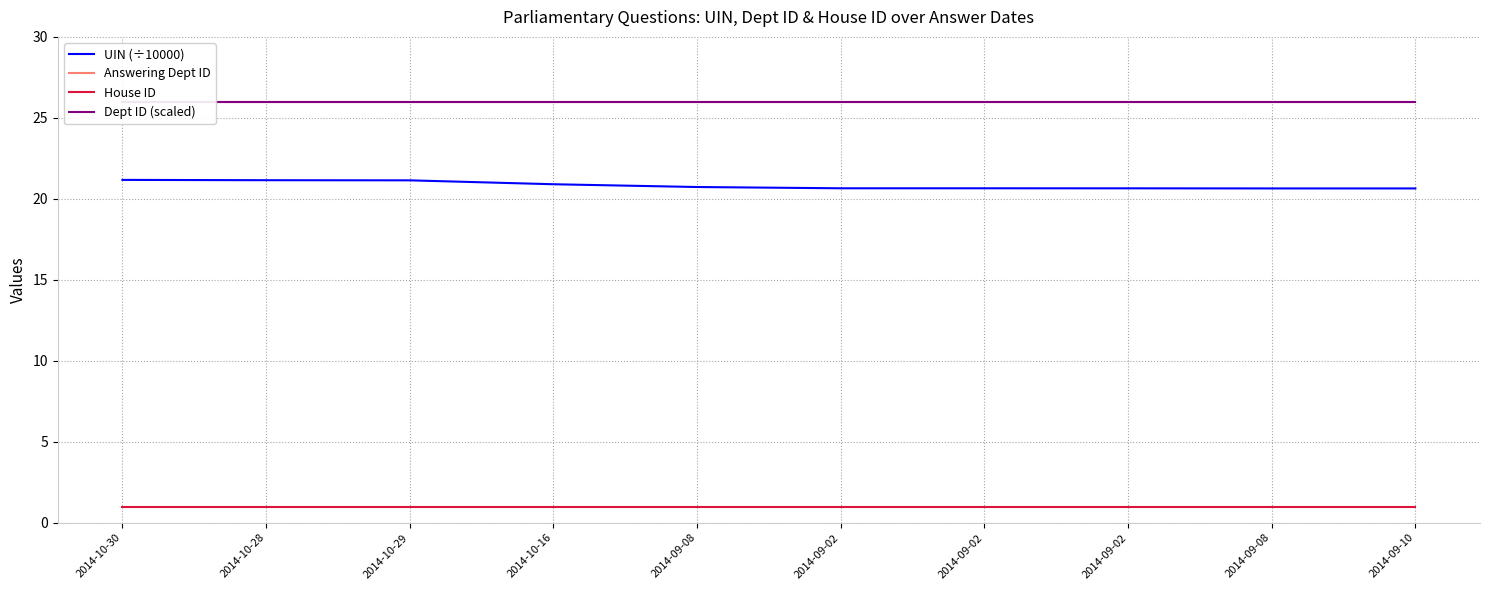

Reading right to left, list all the values displayed in this chart.

UIN (÷10000): 2014-09-10=20.6	2014-09-08=20.6	2014-09-02=20.6	2014-09-02=20.7	2014-09-02=20.7	2014-09-08=20.7	2014-10-16=20.9	2014-10-29=21.1	2014-10-28=21.2	2014-10-30=21.2
Answering Dept ID: 2014-09-10=26.0	2014-09-08=26.0	2014-09-02=26.0	2014-09-02=26.0	2014-09-02=26.0	2014-09-08=26.0	2014-10-16=26.0	2014-10-29=26.0	2014-10-28=26.0	2014-10-30=26.0
House ID: 2014-09-10=1.0	2014-09-08=1.0	2014-09-02=1.0	2014-09-02=1.0	2014-09-02=1.0	2014-09-08=1.0	2014-10-16=1.0	2014-10-29=1.0	2014-10-28=1.0	2014-10-30=1.0
Dept ID (scaled): 2014-09-10=26.0	2014-09-08=26.0	2014-09-02=26.0	2014-09-02=26.0	2014-09-02=26.0	2014-09-08=26.0	2014-10-16=26.0	2014-10-29=26.0	2014-10-28=26.0	2014-10-30=26.0